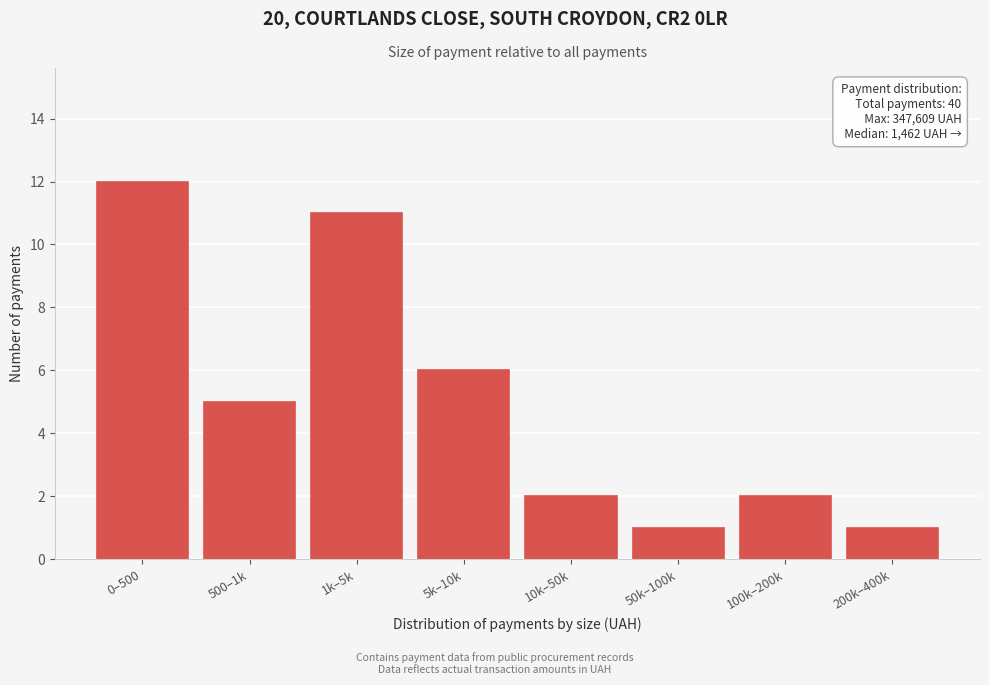

Reading right to left, transcribe all the data shown in this chart.

1	2	1	2	6	11	5	12